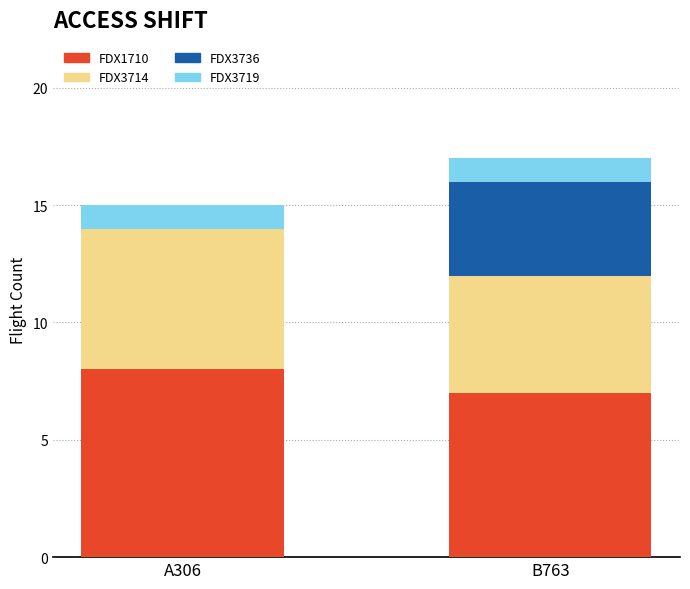

The FDX1710 series shows 8 at A306. True or false?

True